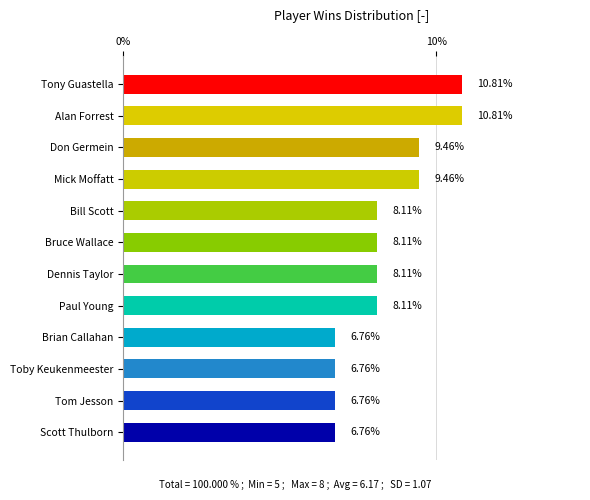

What is the sum of all values?

100.0